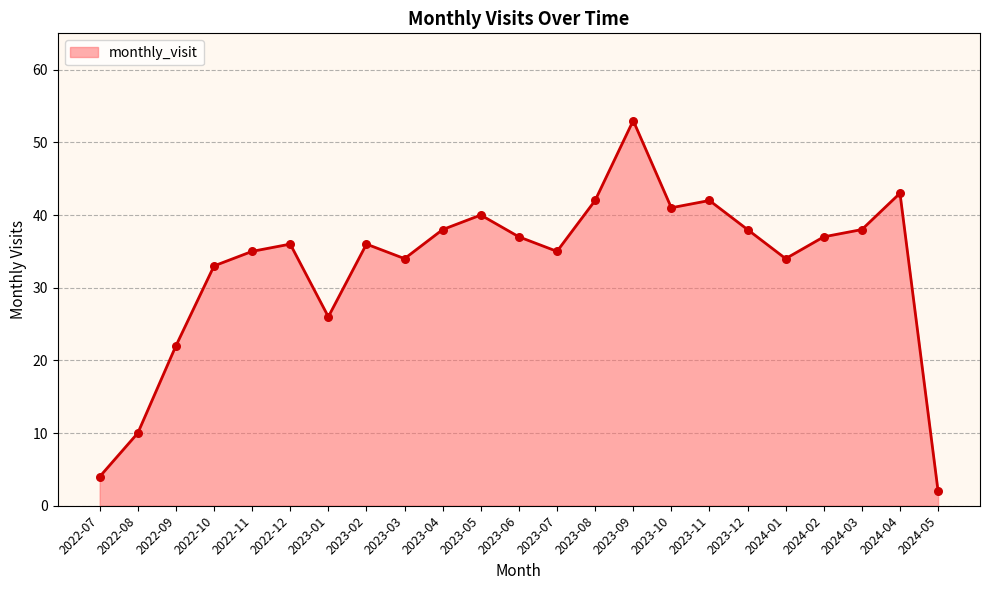

Between 2023-01 and 2023-11, which is larger?

2023-11